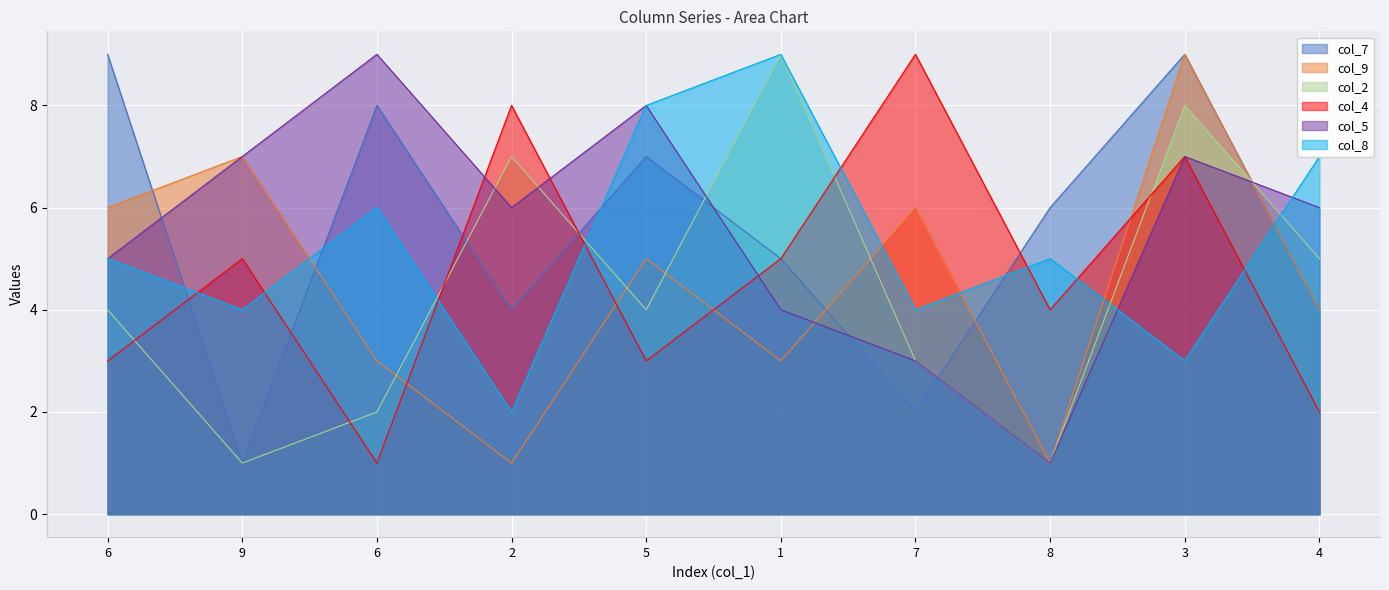

Where is the first local maximum for col_4?

9